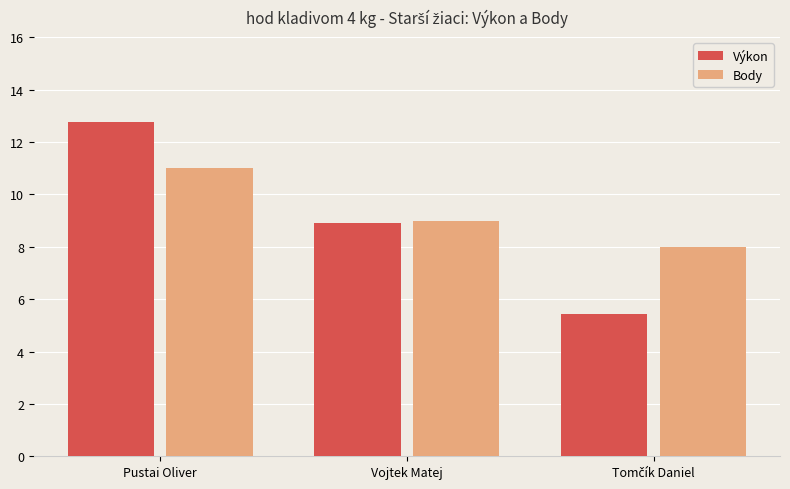

The Výkon series shows 14.0 at Vojtek Matej. True or false?

False